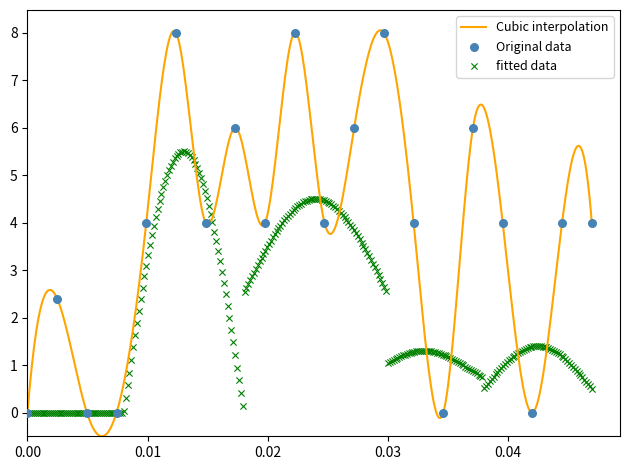

What is the lowest value of the Cubic interpolation series?

-0.5